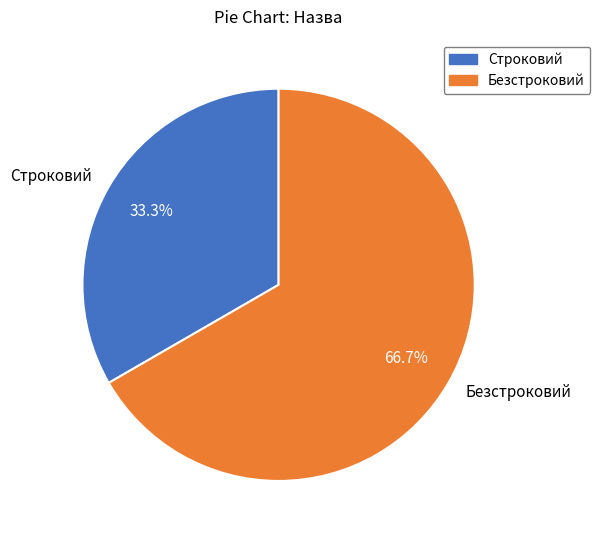

Which slice is the largest?

Безстроковий